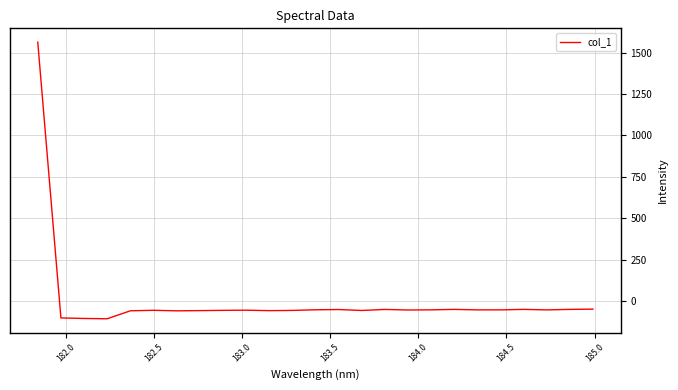

What is the difference between the maximum and minimum values?

1670.0